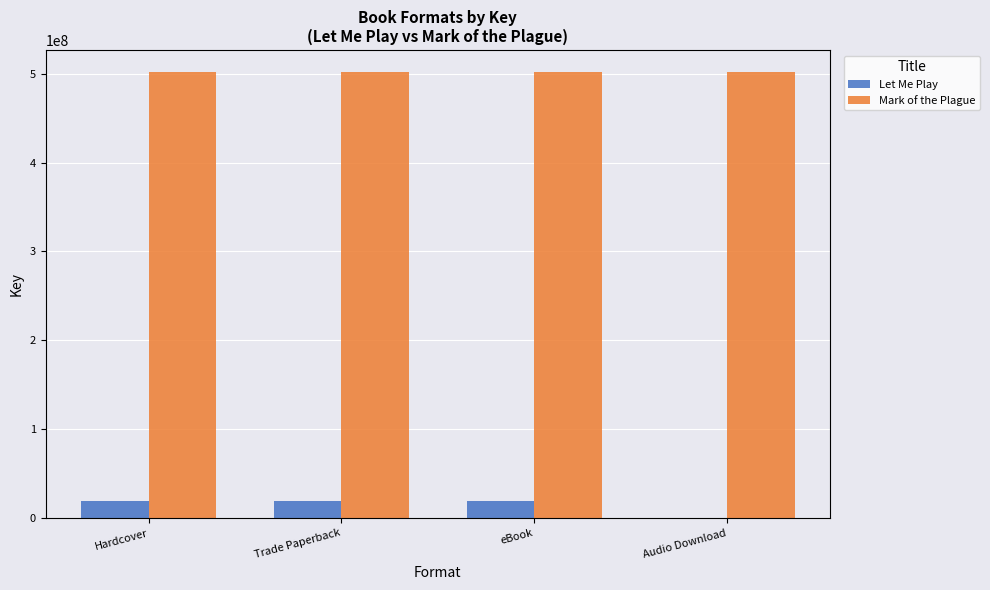

What is the greatest value displayed?

501479110